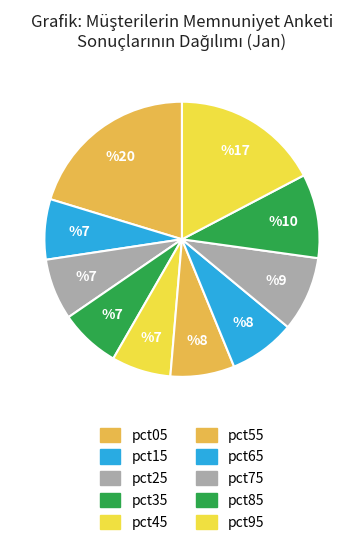

How many slices are in this pie chart?

10